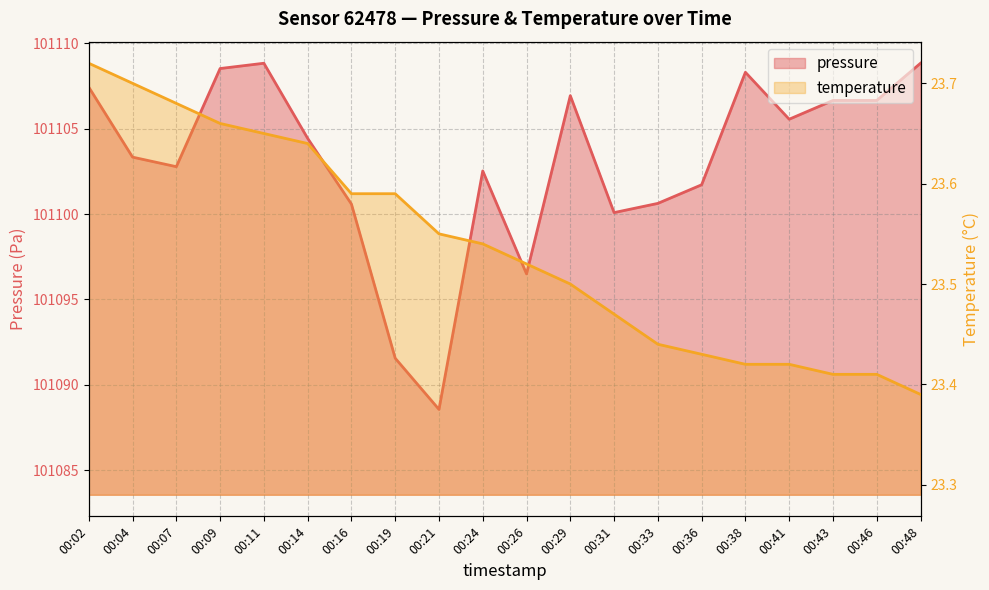

Which series has the largest range (max minus min)?

pressure